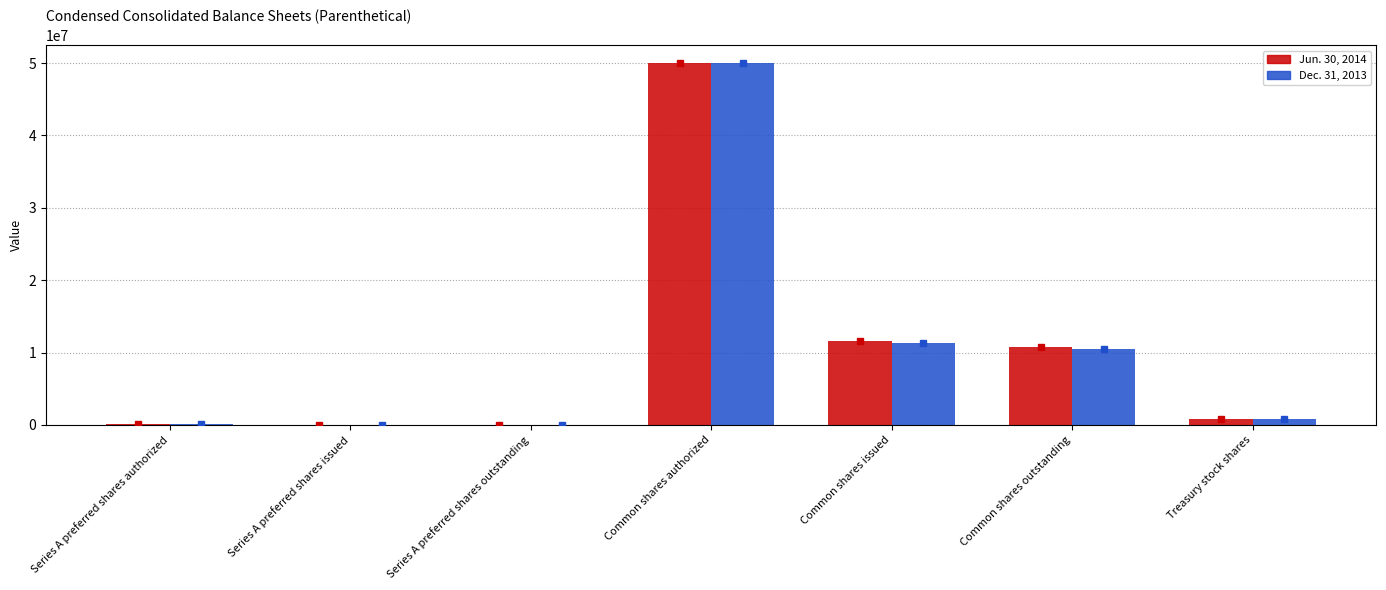

What is the total value across all series at Common shares outstanding?

21250109